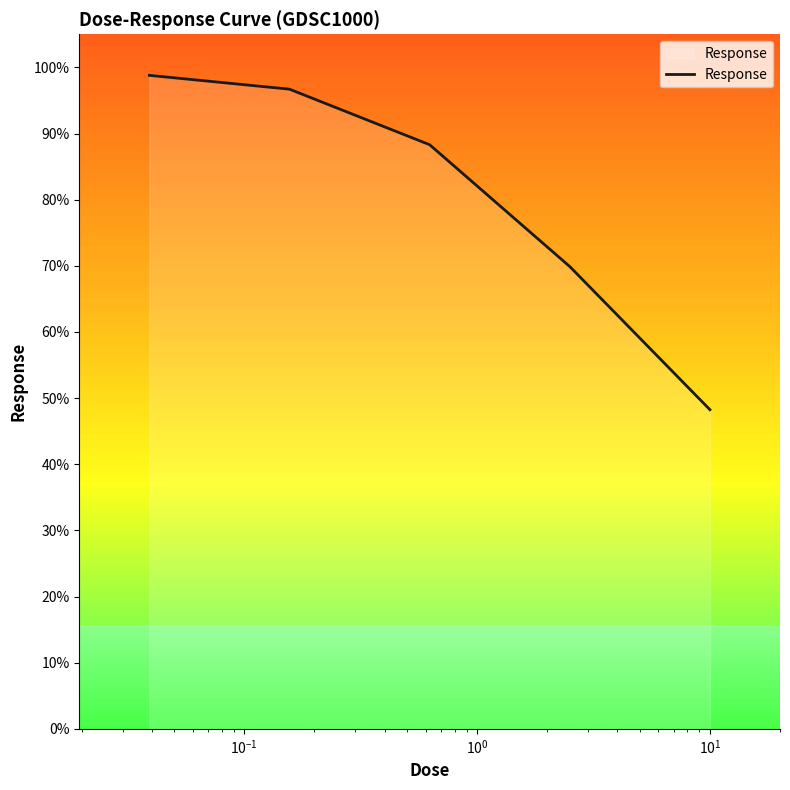

True or false: the data has more than 1 interior local peaks.

False